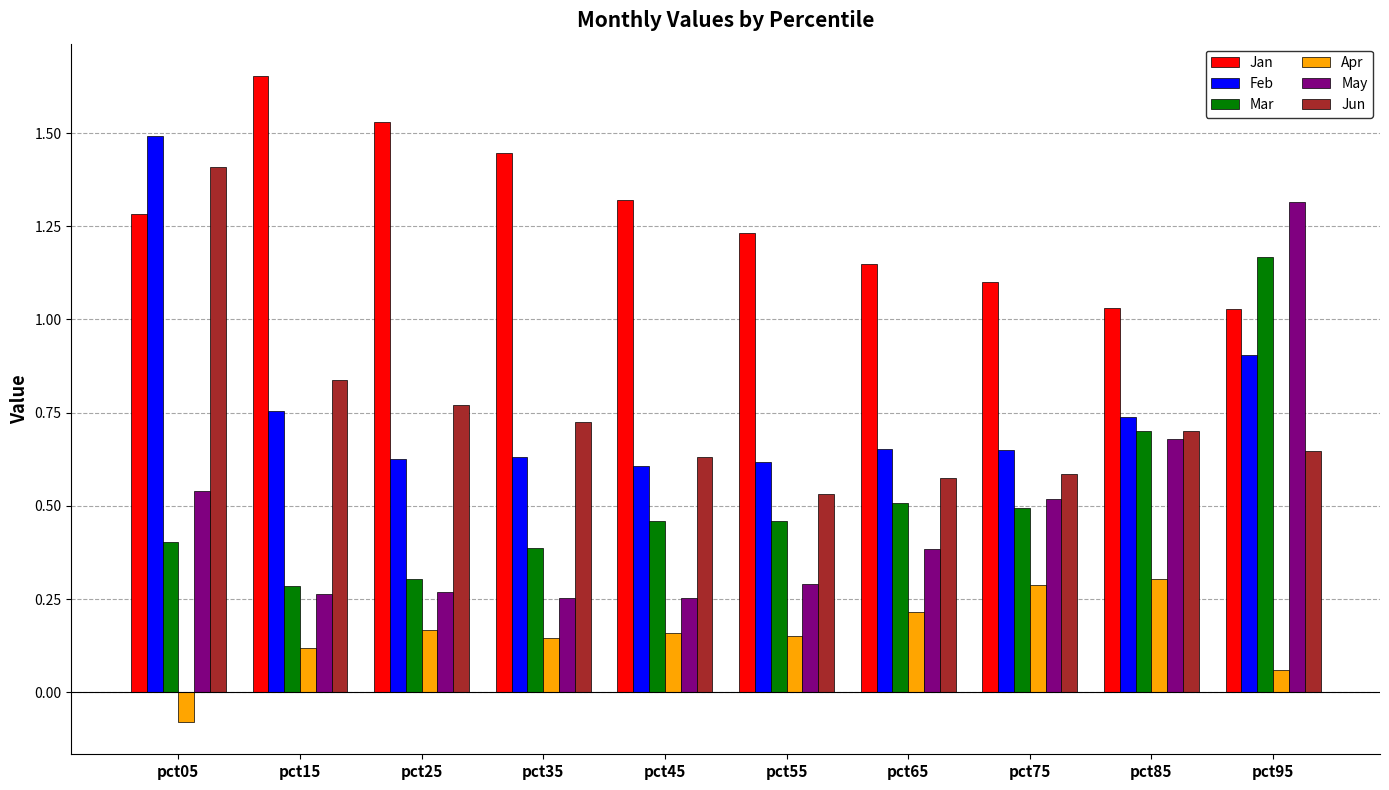

At how many categories does at least one series exceed 1?

10